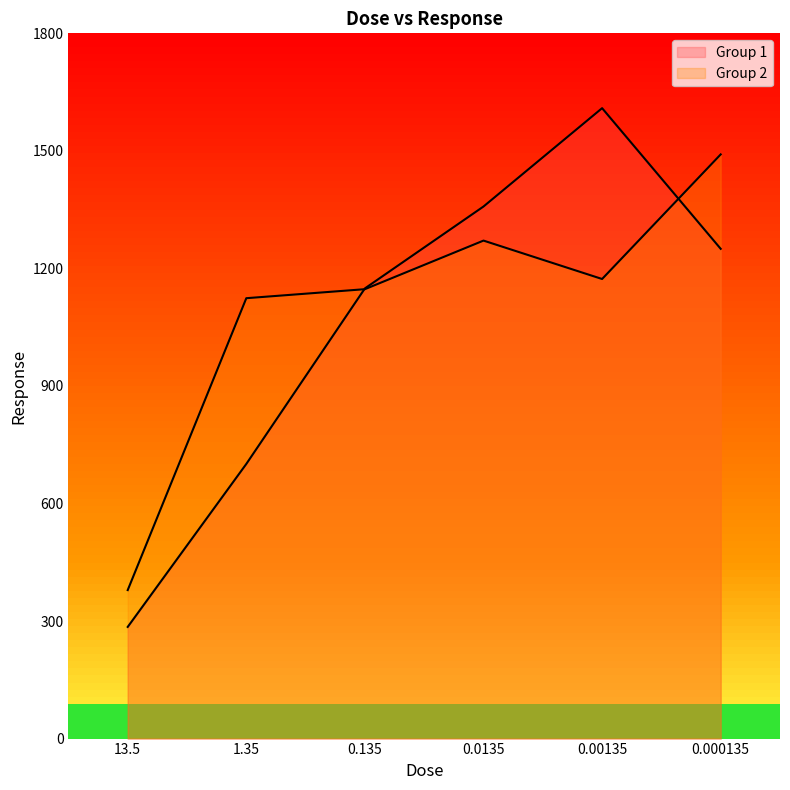

What is the maximum value shown in the chart?

1609